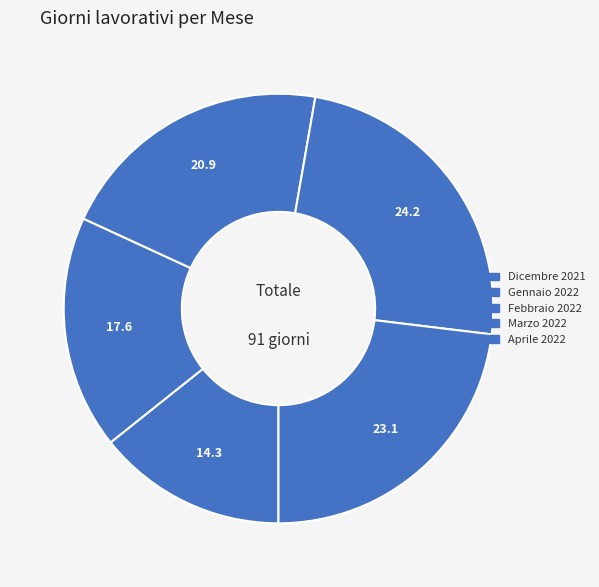

To the nearest percent, what is the average slice percentage?

20%